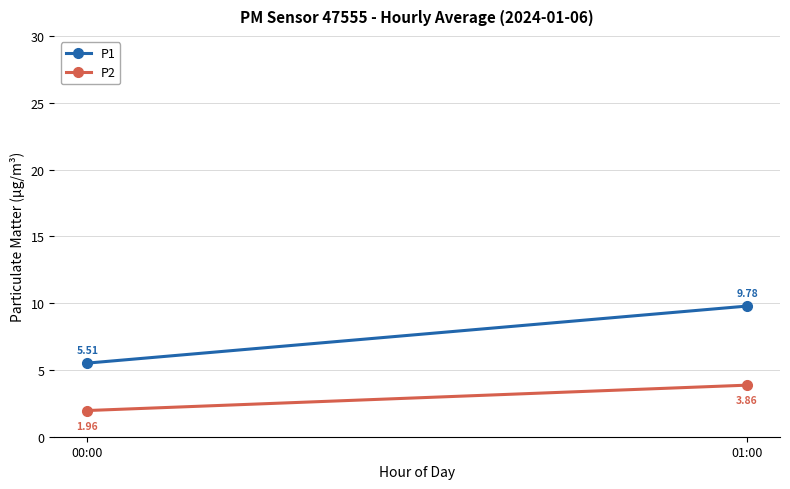

At which category does the chart reach its peak across all series?

01:00